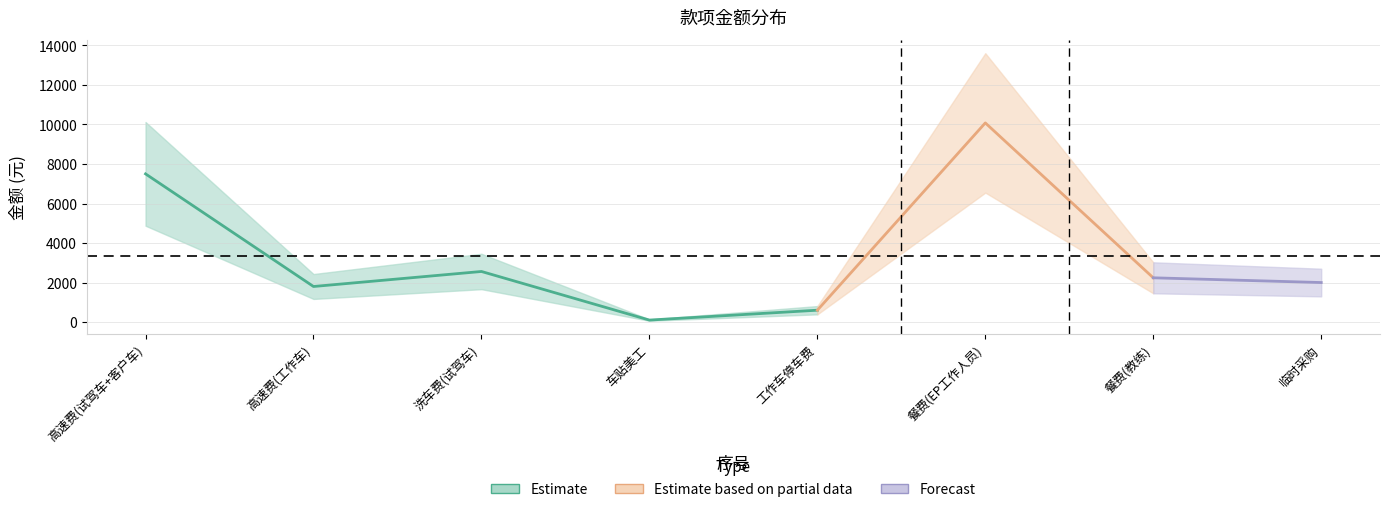

Read the value at 3, to the nearest 50.

2550